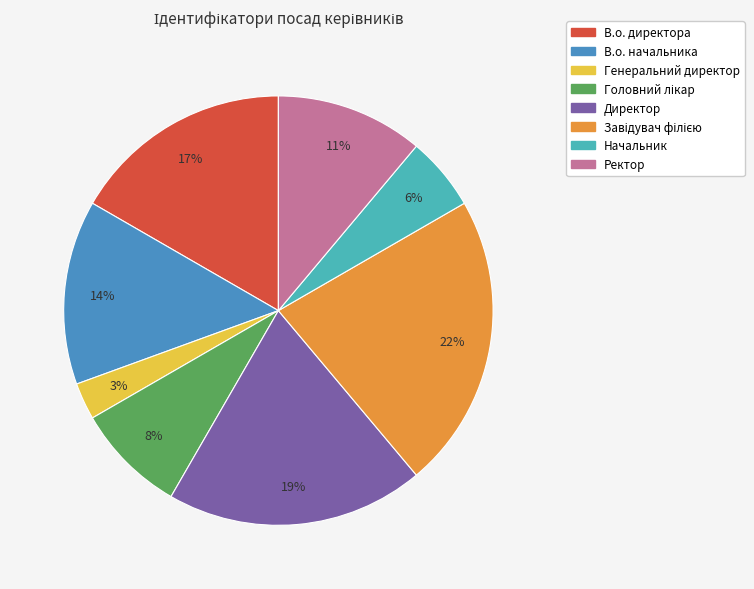

Which slice is the smallest?

Генеральний директор